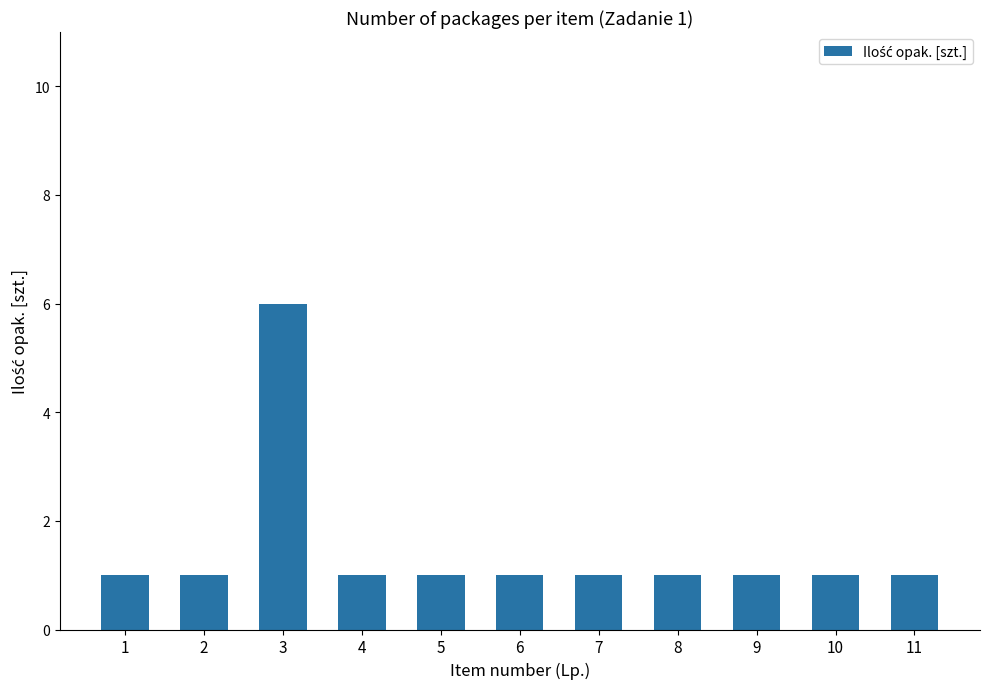

How many bars are there in total?

11